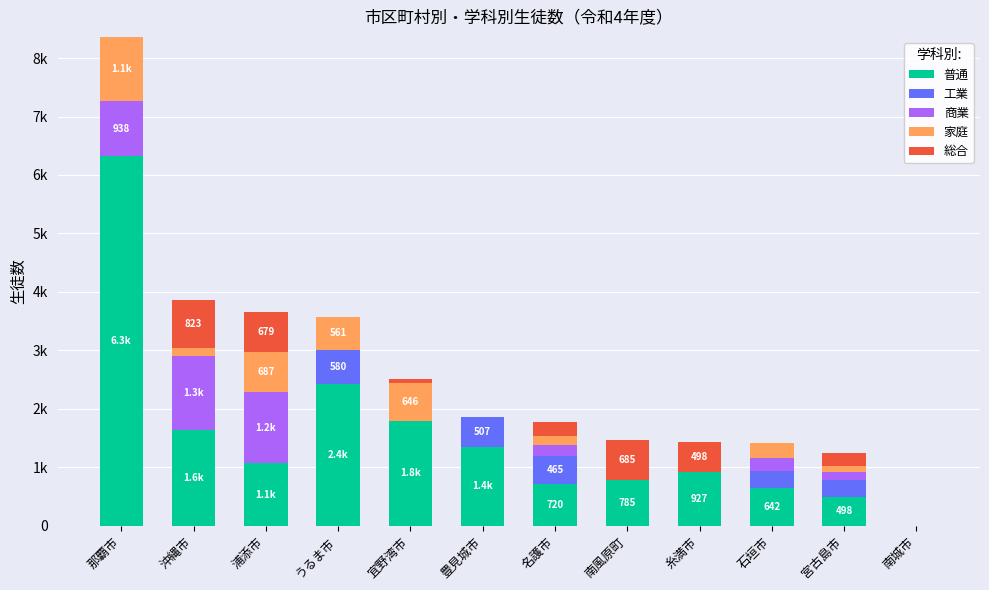

What are all the series names shown in the legend?

普通, 工業, 商業, 家庭, 総合